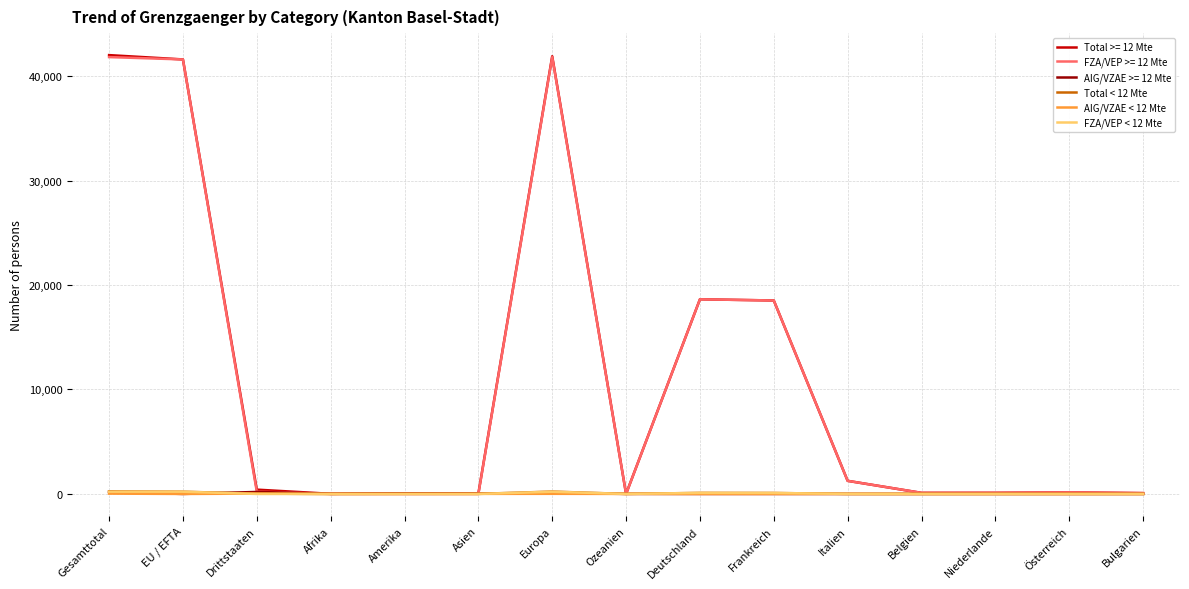

Is the value of Total >= 12 Mte at Bulgarien greater than the value of FZA/VEP >= 12 Mte at Gesamttotal?

No